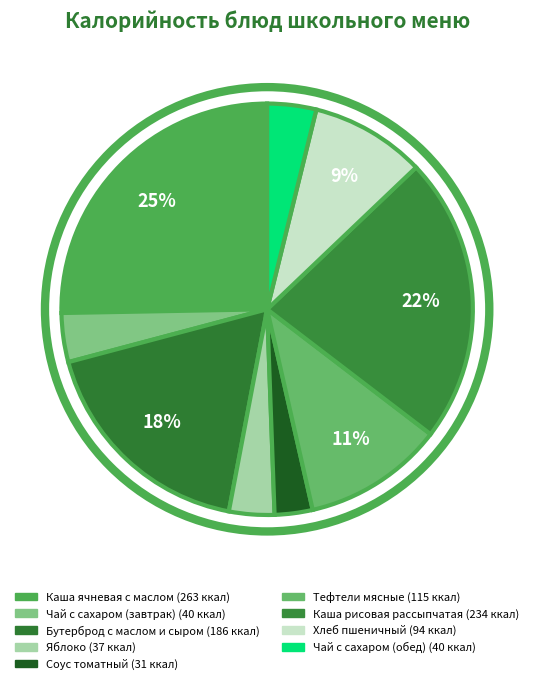

To the nearest percent, what percentage of the pie is Каша ячневая с маслом?

25%